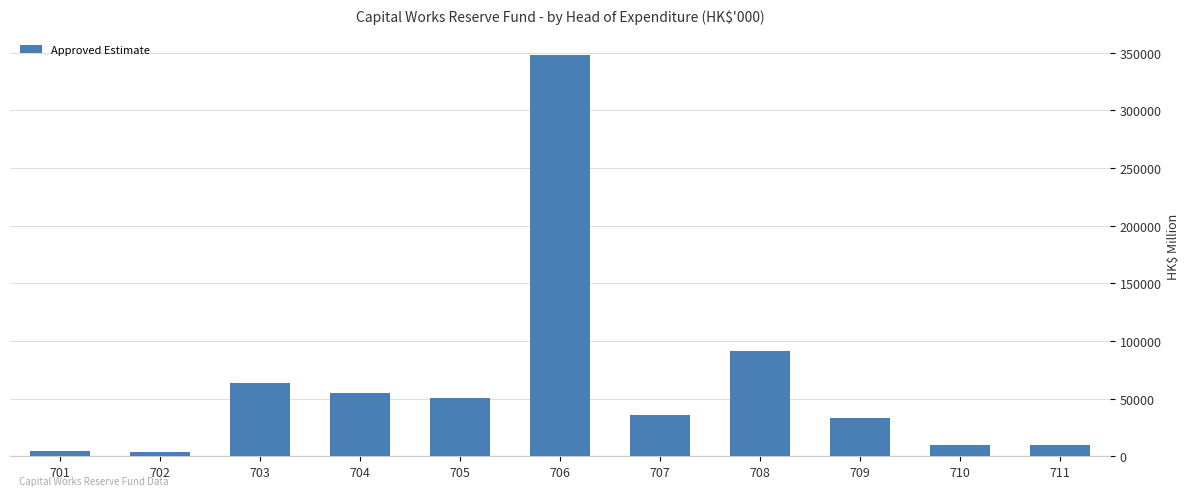

Approximately how many times larger is the value at 707 compared to 703?

0.6